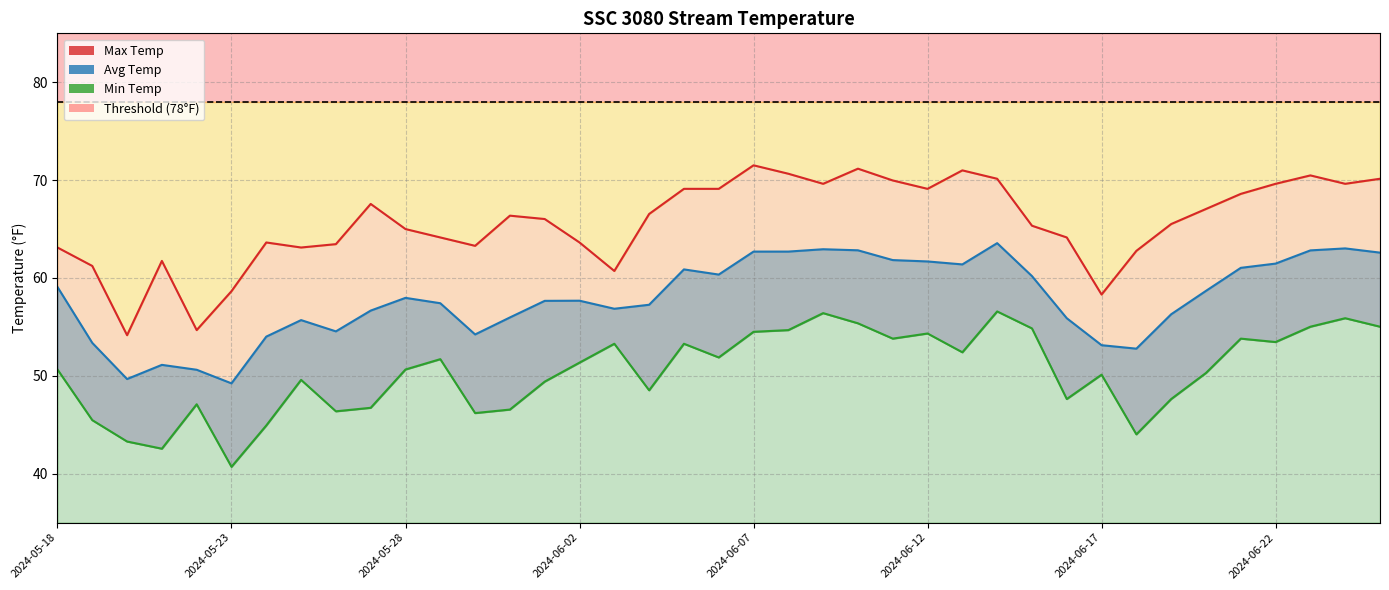

Between 2024-06-02 and 9, which is larger?

9